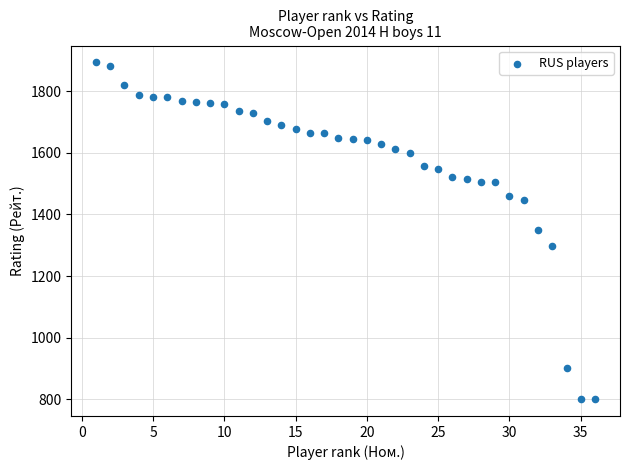

What is the range of Y values (max minus min)?

1094